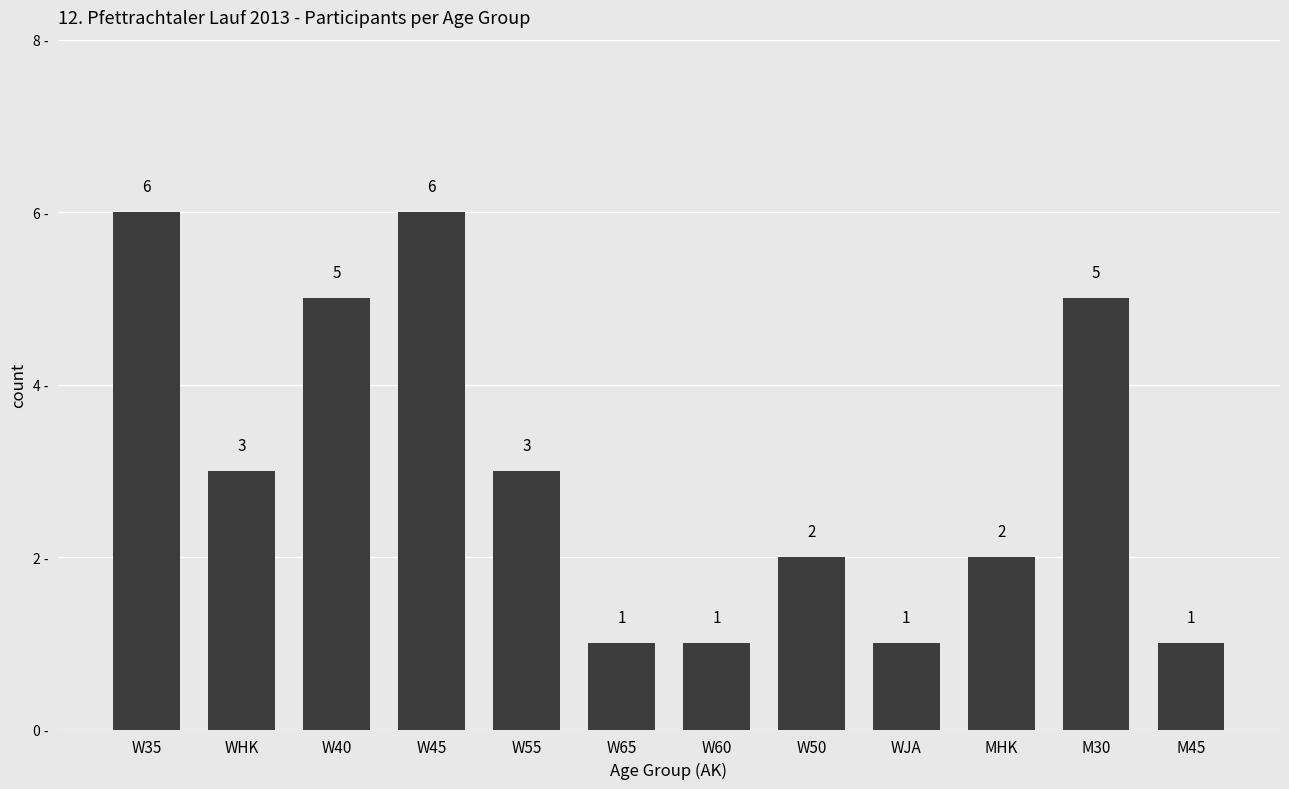

Reading left to right, extract all data points from this chart.

W35=6	WHK=3	W40=5	W45=6	W55=3	W65=1	W60=1	W50=2	WJA=1	MHK=2	M30=5	M45=1